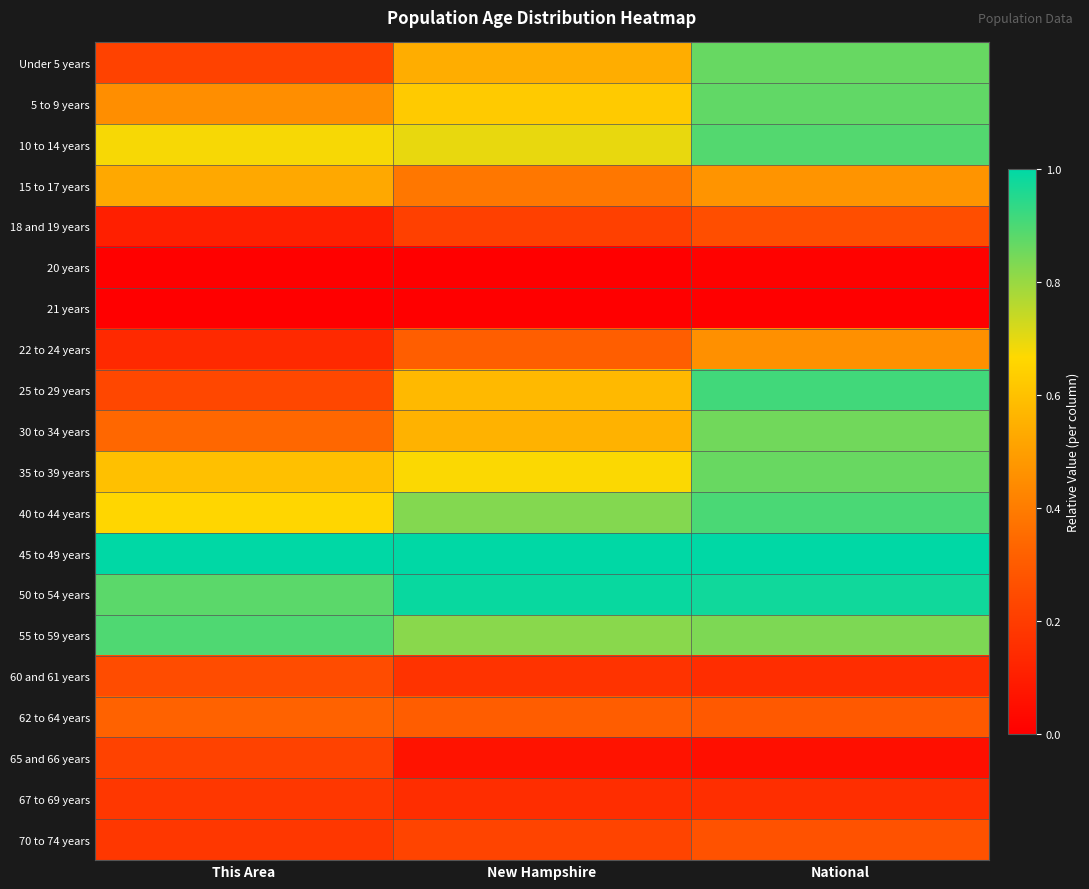

Reading left to right, extract all data points from this chart.

Under 5 years: This Area=0.2	New Hampshire=0.5	National=0.9
5 to 9 years: This Area=0.5	New Hampshire=0.6	National=0.9
10 to 14 years: This Area=0.7	New Hampshire=0.7	National=0.9
15 to 17 years: This Area=0.5	New Hampshire=0.4	National=0.5
18 and 19 years: This Area=0.1	New Hampshire=0.2	National=0.3
20 years: This Area=0.0	New Hampshire=0.0	National=0.0
21 years: This Area=0.0	New Hampshire=0.0	National=0.0
22 to 24 years: This Area=0.1	New Hampshire=0.3	National=0.5
25 to 29 years: This Area=0.2	New Hampshire=0.6	National=0.9
30 to 34 years: This Area=0.3	New Hampshire=0.6	National=0.9
35 to 39 years: This Area=0.6	New Hampshire=0.7	National=0.9
40 to 44 years: This Area=0.7	New Hampshire=0.8	National=0.9
45 to 49 years: This Area=1.0	New Hampshire=1.0	National=1.0
50 to 54 years: This Area=0.9	New Hampshire=1.0	National=1.0
55 to 59 years: This Area=0.9	New Hampshire=0.8	National=0.8
60 and 61 years: This Area=0.2	New Hampshire=0.2	National=0.2
62 to 64 years: This Area=0.3	New Hampshire=0.3	National=0.3
65 and 66 years: This Area=0.2	New Hampshire=0.1	National=0.1
67 to 69 years: This Area=0.2	New Hampshire=0.1	National=0.2
70 to 74 years: This Area=0.2	New Hampshire=0.2	National=0.3